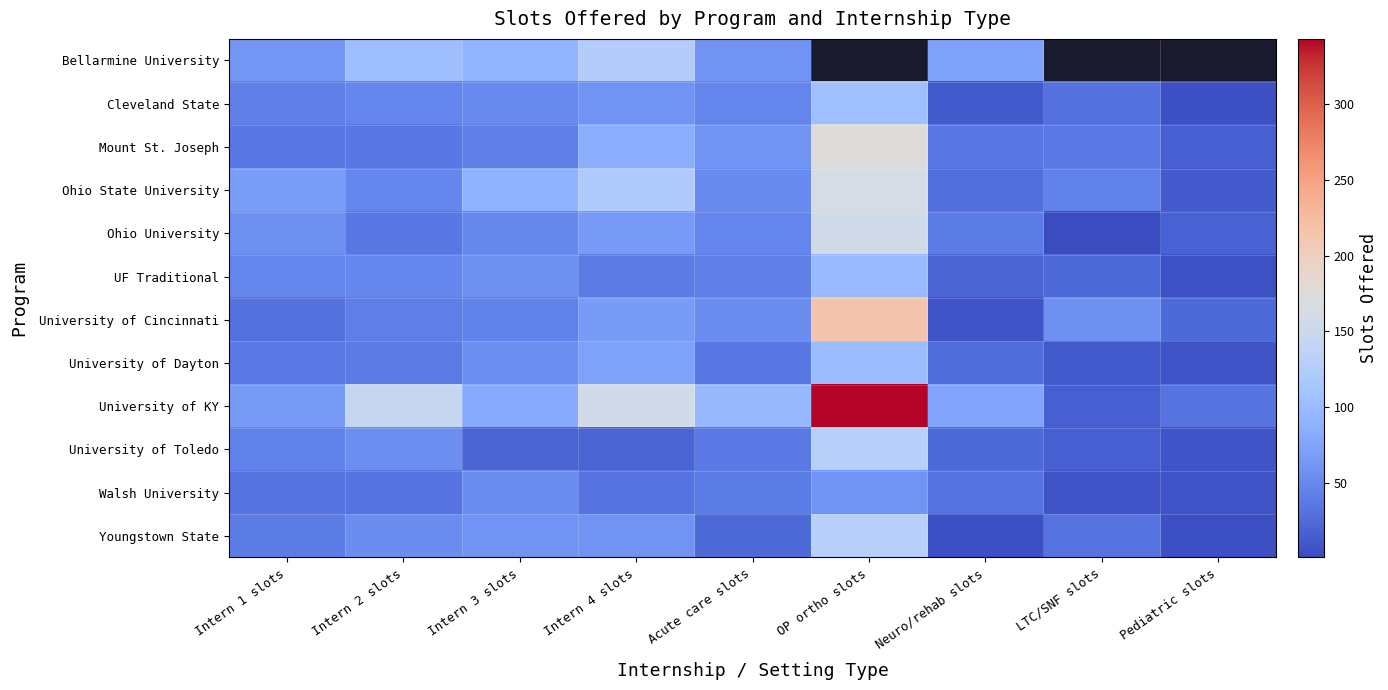

What is the average value of the Ohio University series?

52.6